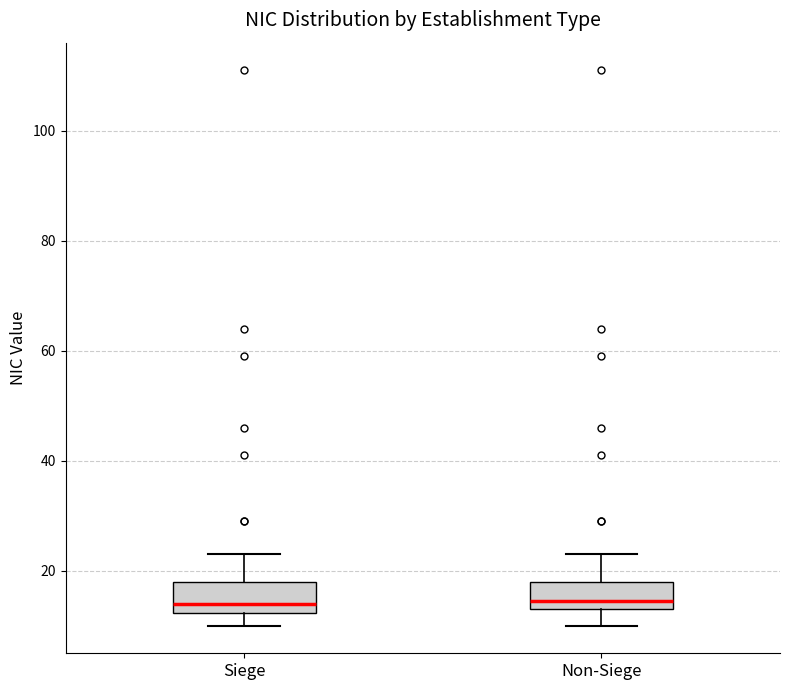

Reading left to right, transcribe this box plot: for each box, give where its median line is, the range the box spans, and where its two whiskers end, as read against the y-axis. The values are not printed on the chart, so give them approximately, as read against the axis.

Siege: median 14, box 12 to 18, whiskers 10 to 24
Non-Siege: median 14 (just above the box's lower edge), box 14 to 18, whiskers 10 to 24